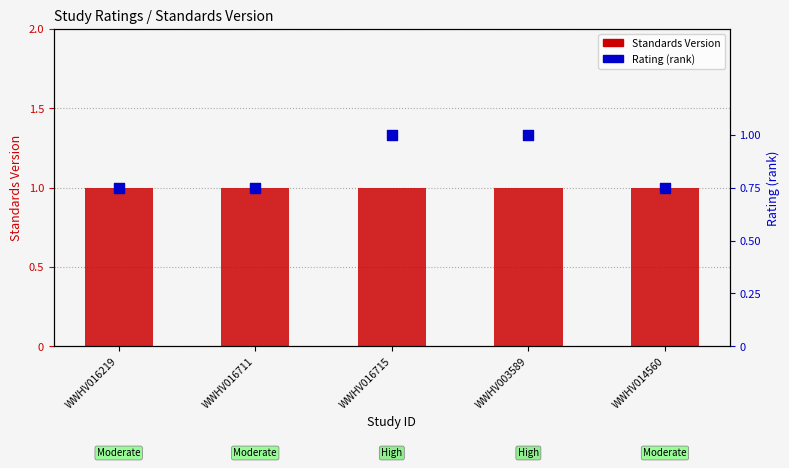

What is the total value across all series at WWHV003589?

2.0